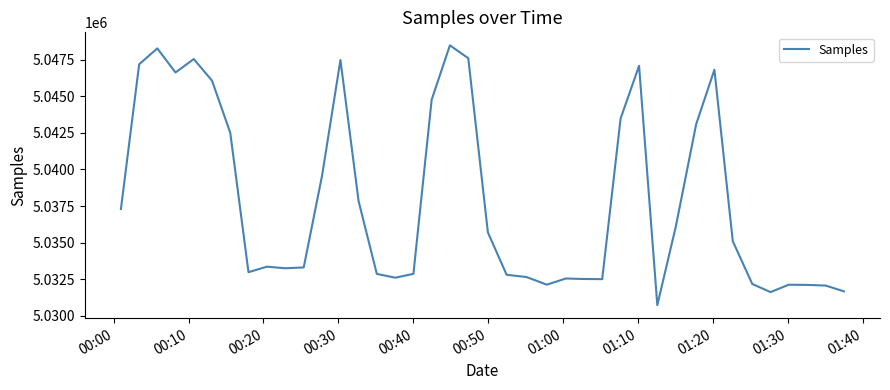

What is the difference between the maximum and minimum values?

17737